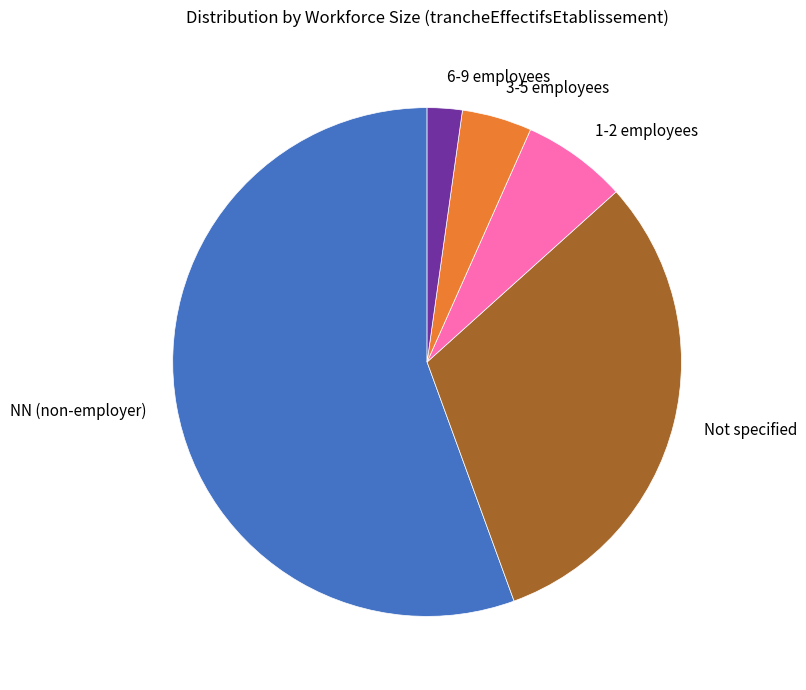

Which category has the biggest portion of the pie?

NN (non-employer)